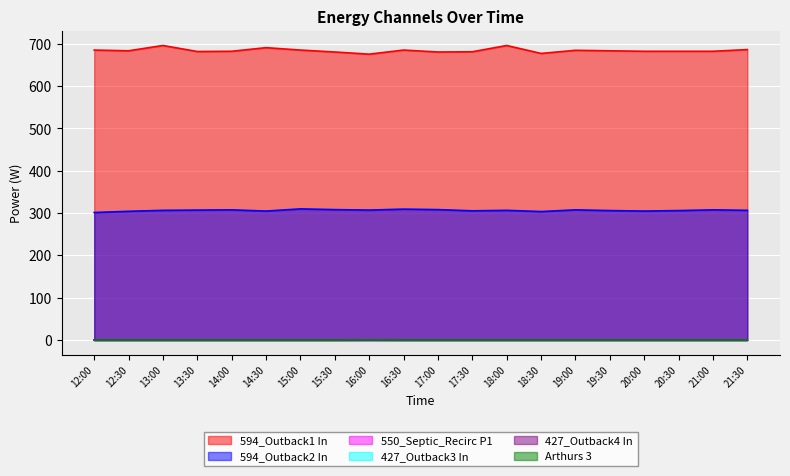

At which category is the sum across all series the highest?

13:00